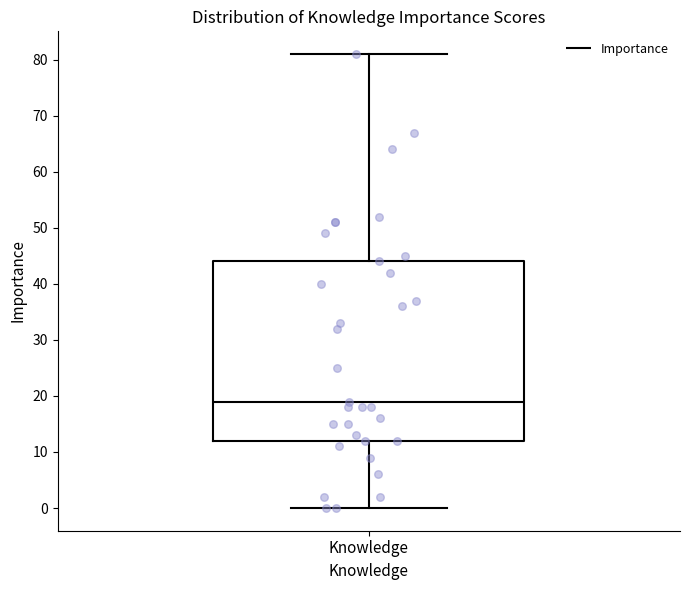

Read this box plot against the y-axis: the position of the median line, the range covered by the box, and the ends of both whiskers. The values are not printed on the chart, so give them approximately, as read against the axis.

median 19, box 12 to 44, whiskers 0 to 81